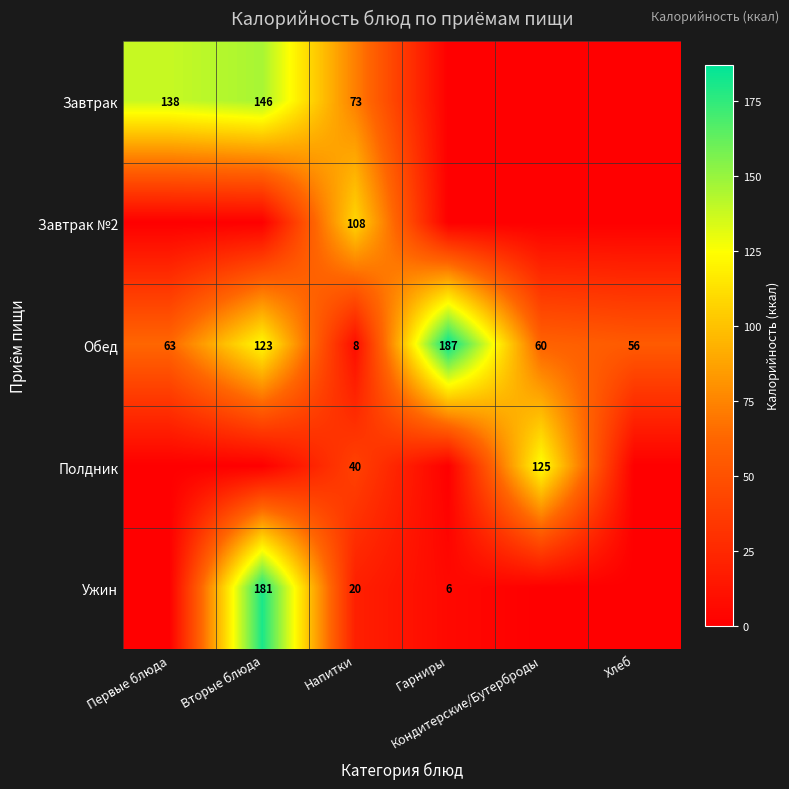

What is the sum of all Обед values?

497